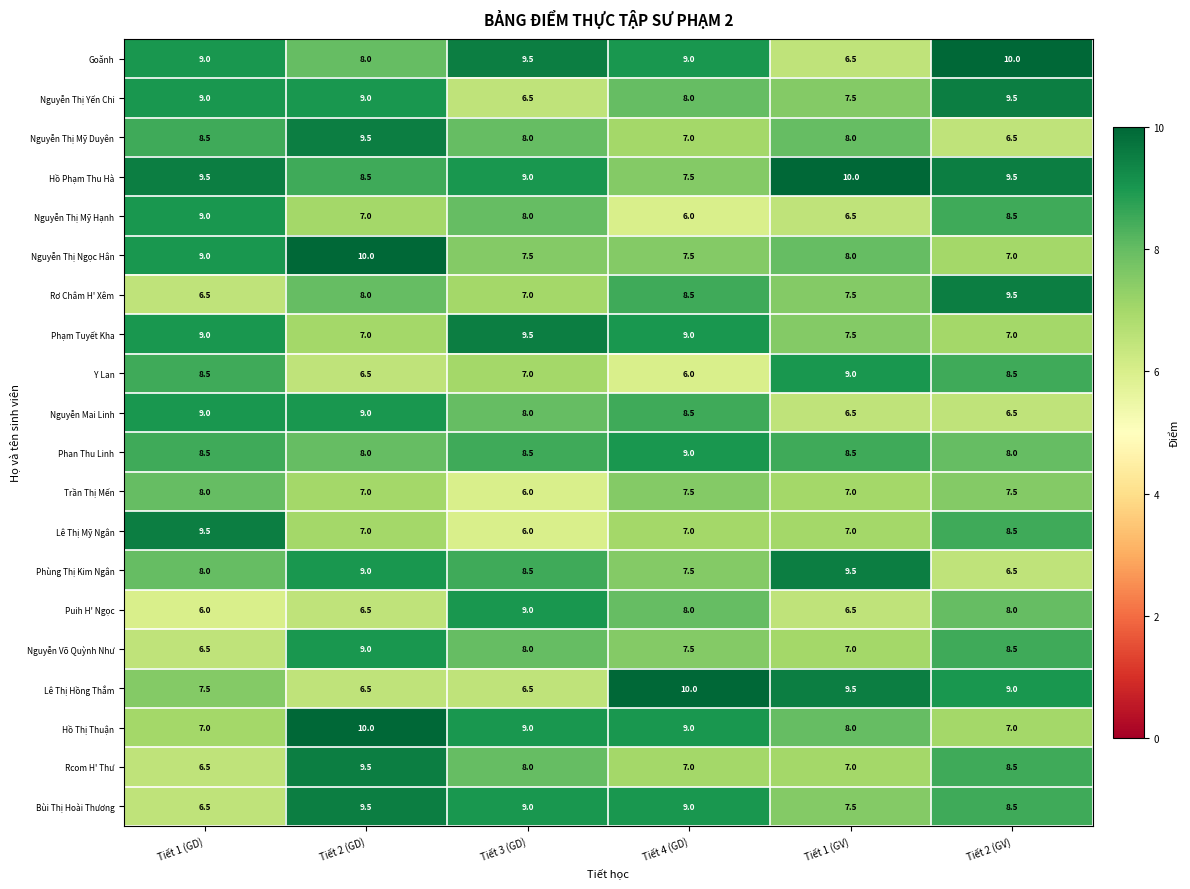

Count the Y Lan values in the range 6 to 8.

3